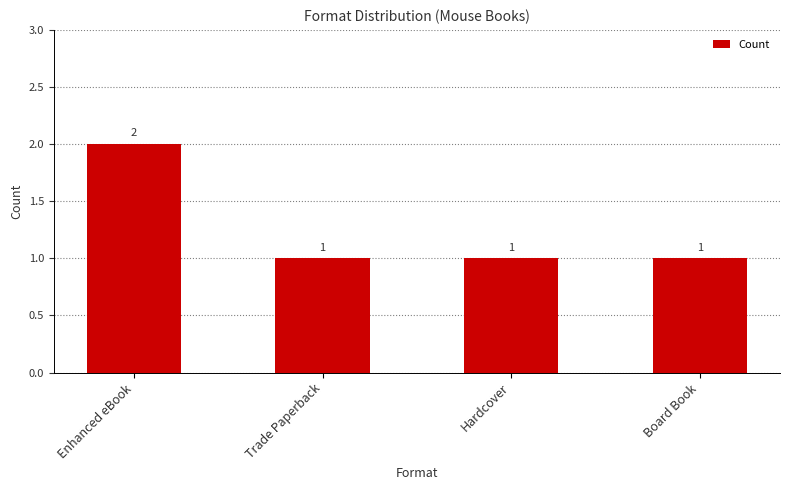

True or false: the data shows 2 at Trade Paperback.

False